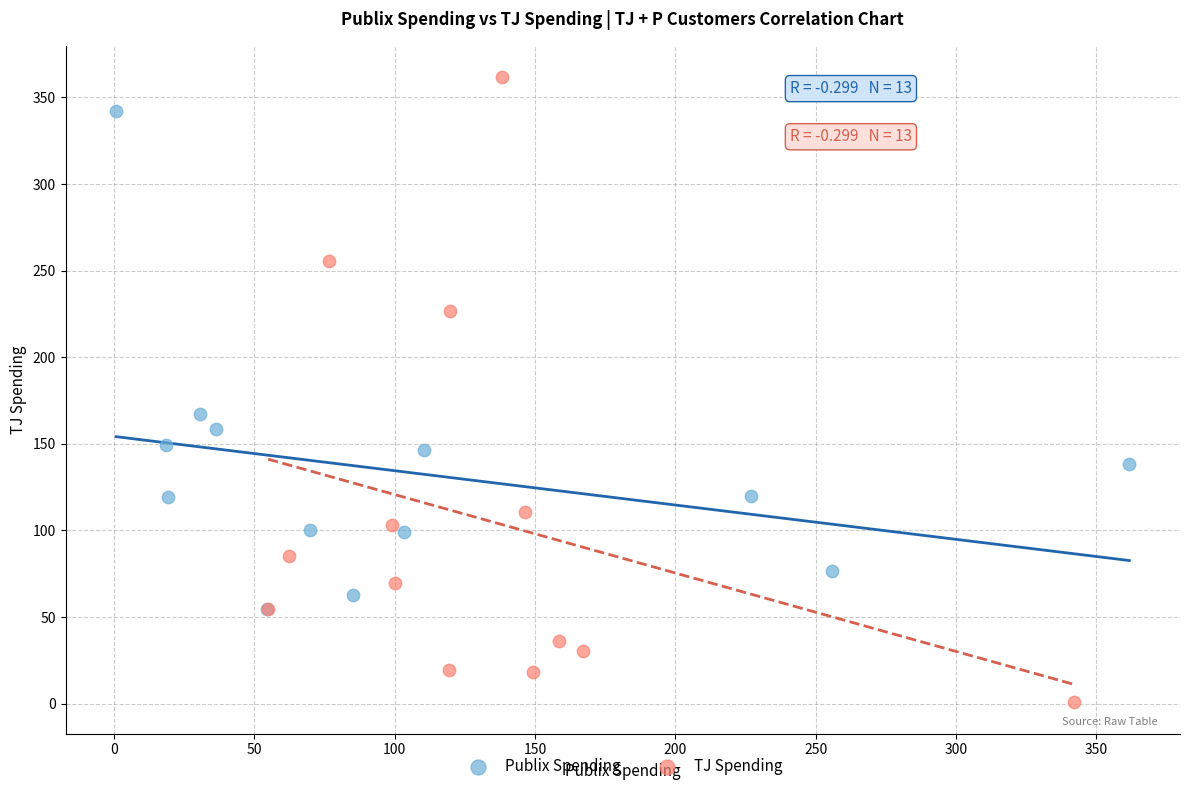

Which series contains the lowest Y value?

TJ Spending